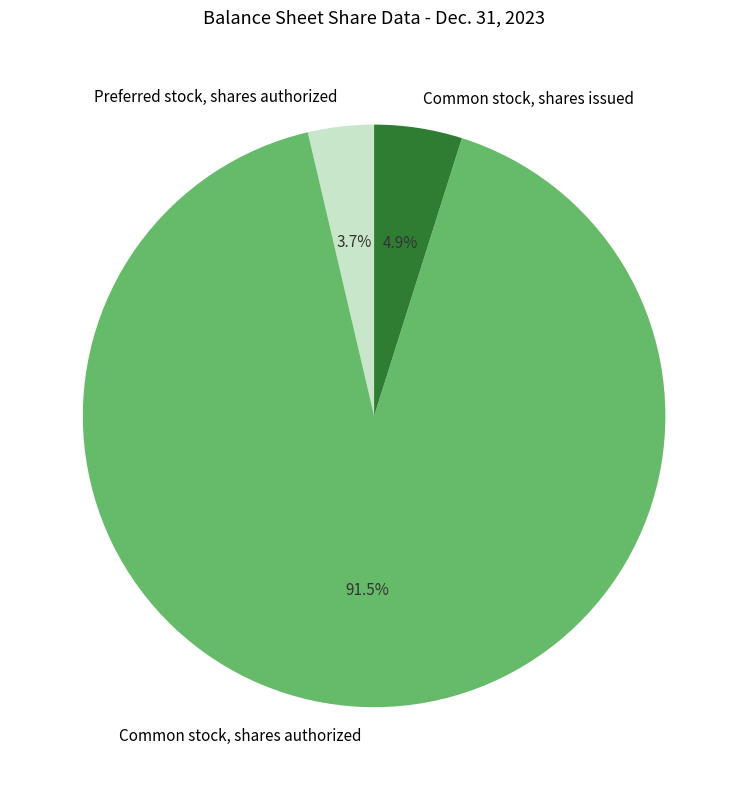

How many slices are in this pie chart?

3